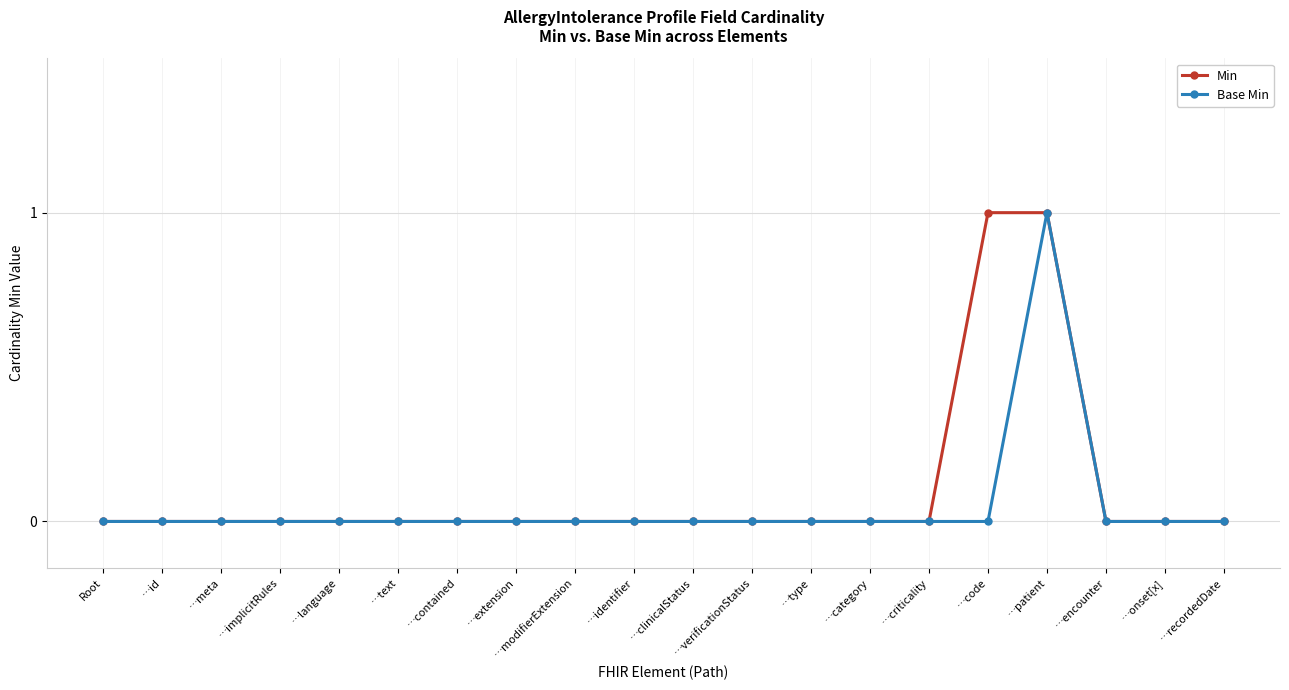

Rank the series by their average value, from highest to lowest.

Min, Base Min